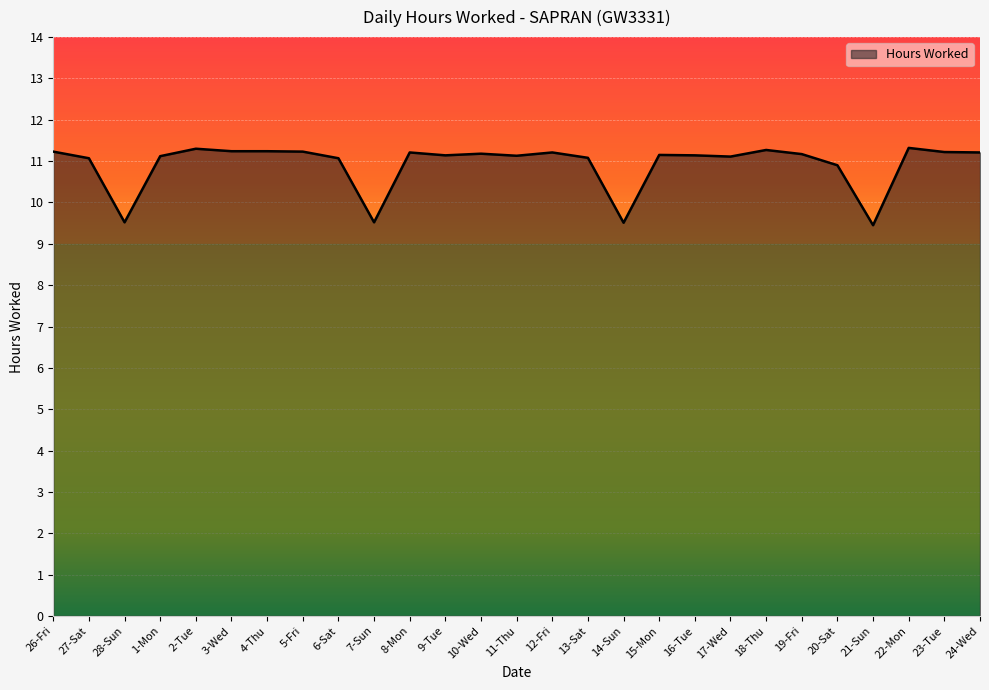

What position from the right is 12-Fri?

13